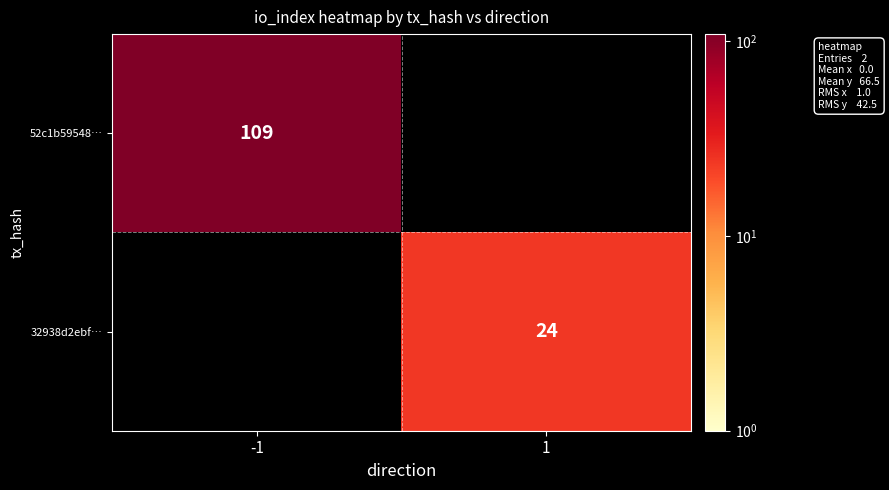

What is the total value across all series at -1?

109